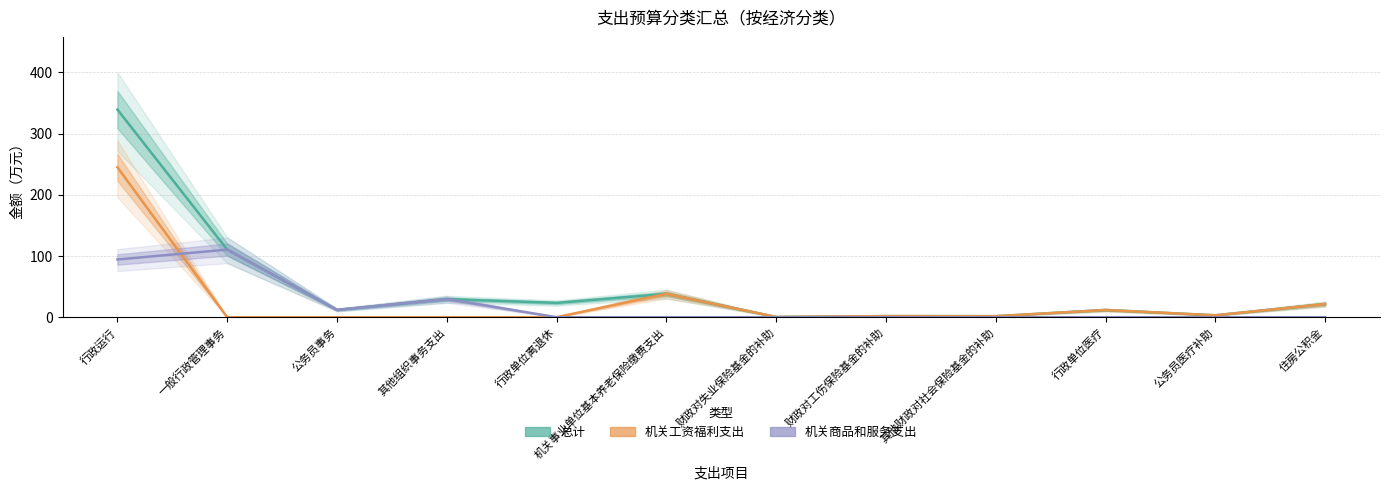

List the series in order of their peak value, highest first.

总计, 机关工资福利支出, 机关商品和服务支出